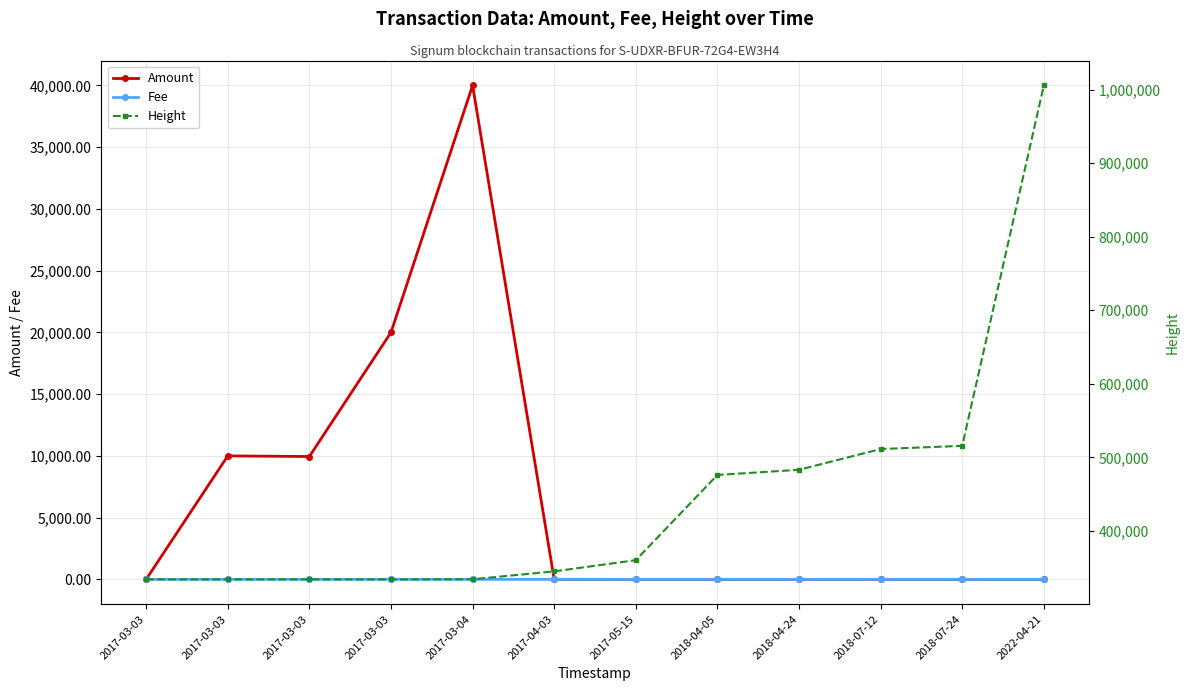

Which series changed the most between 2017-03-03 and 2017-03-03?

Amount